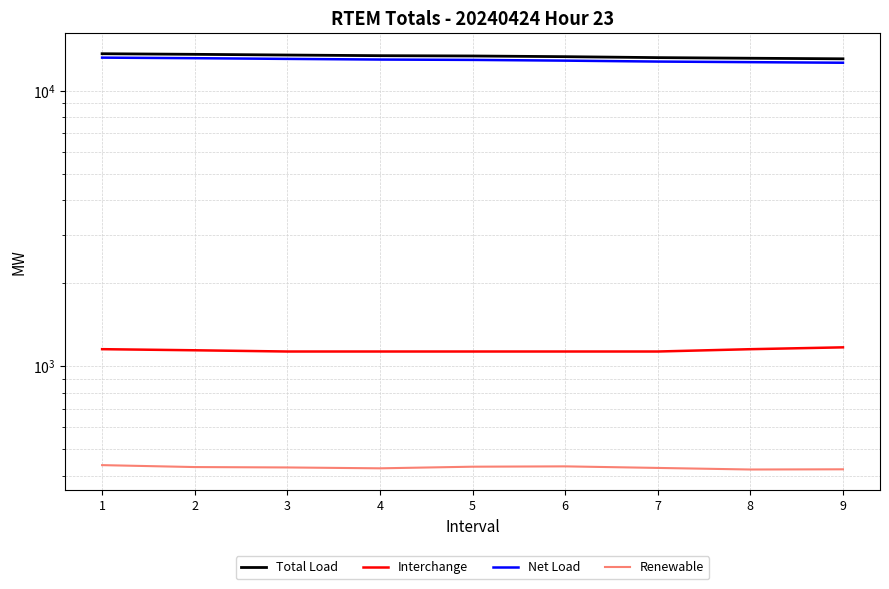

The value of Net Load at 5 is 19465.5. True or false?

False